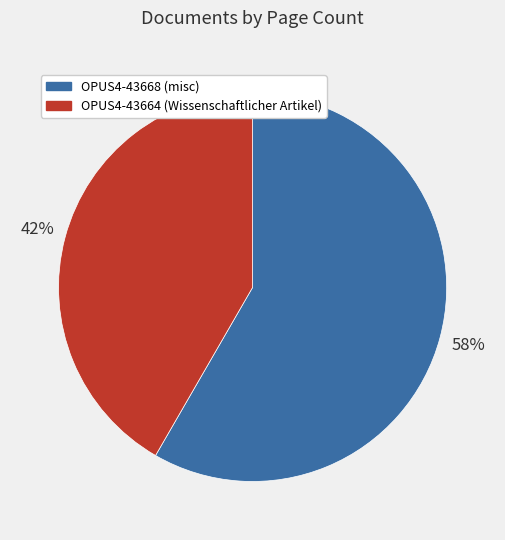

Count the number of slices in the pie.

2